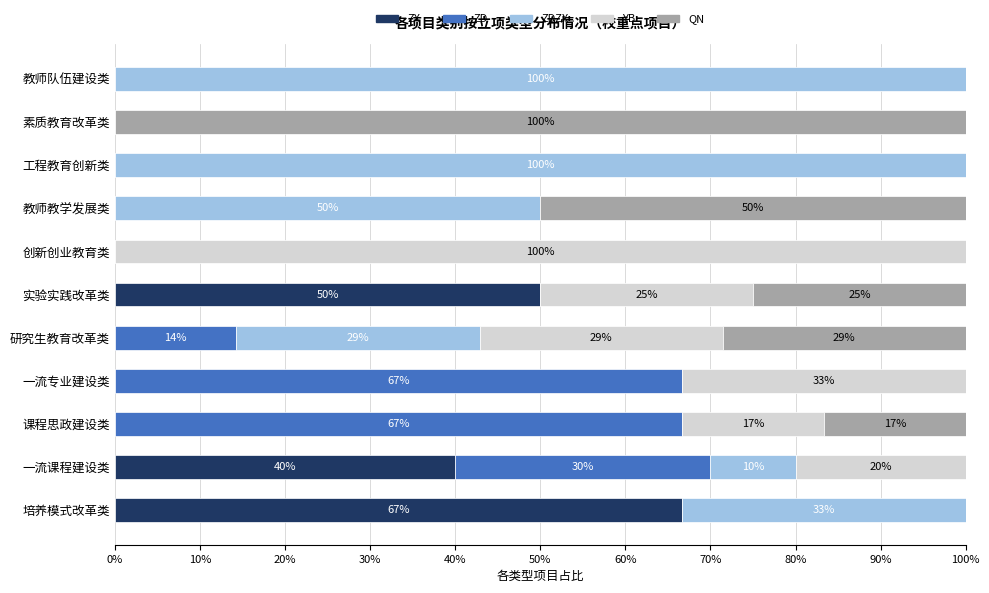

What is the highest value of the ZX series?

66.7